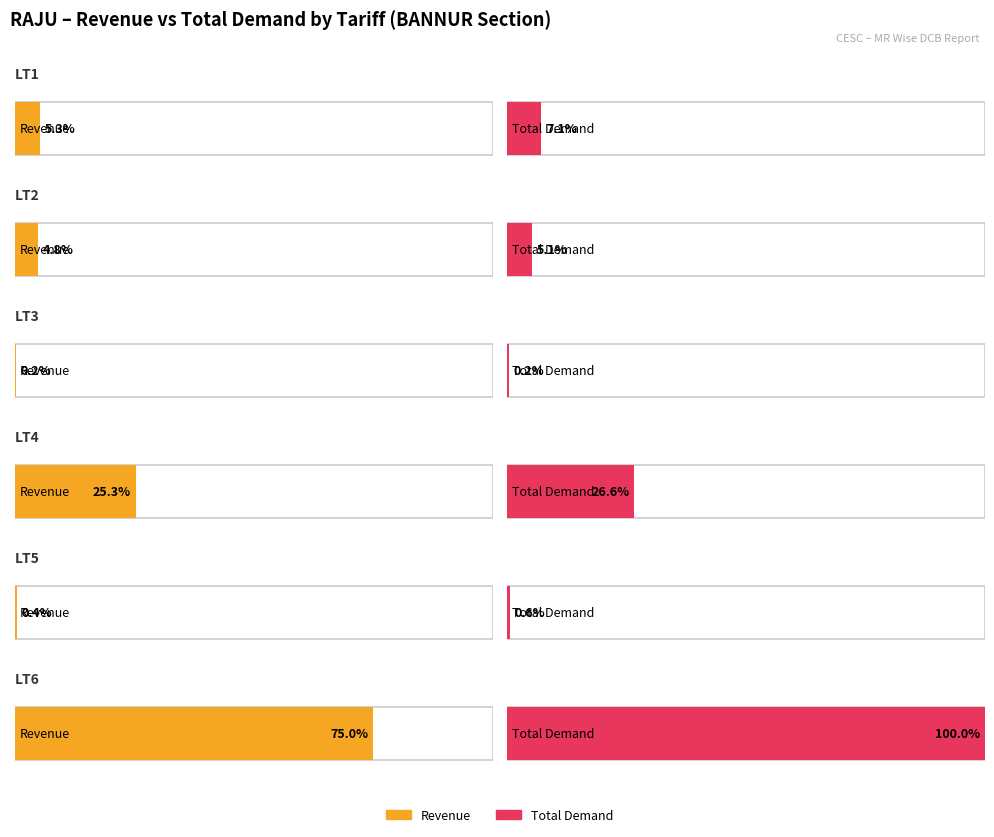

What is the value of the Revenue bar at the 4th from the left?

6092461.7